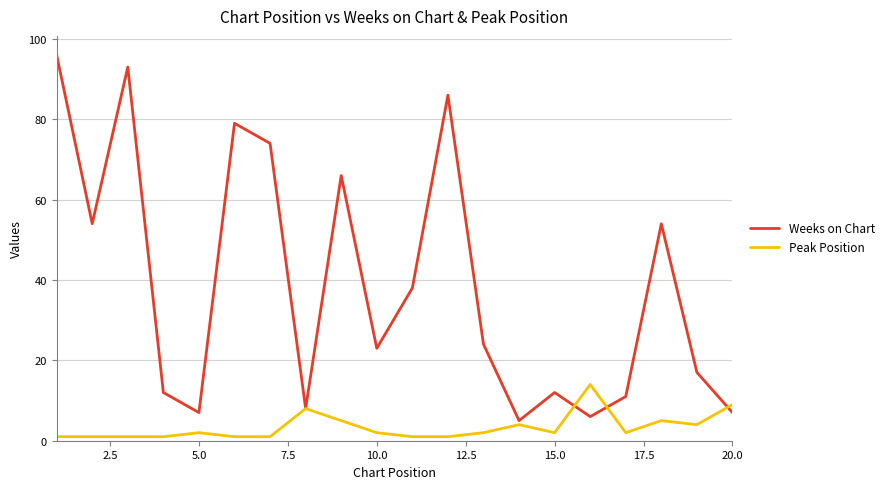

What is the highest value of the Weeks on Chart series?

96